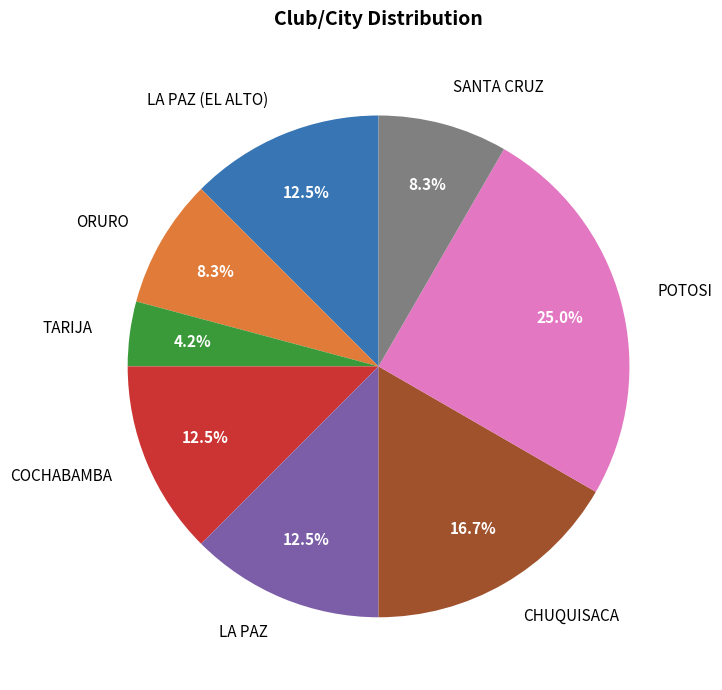

What is the ratio of the value at LA PAZ to the value at LA PAZ (EL ALTO)?

1.0